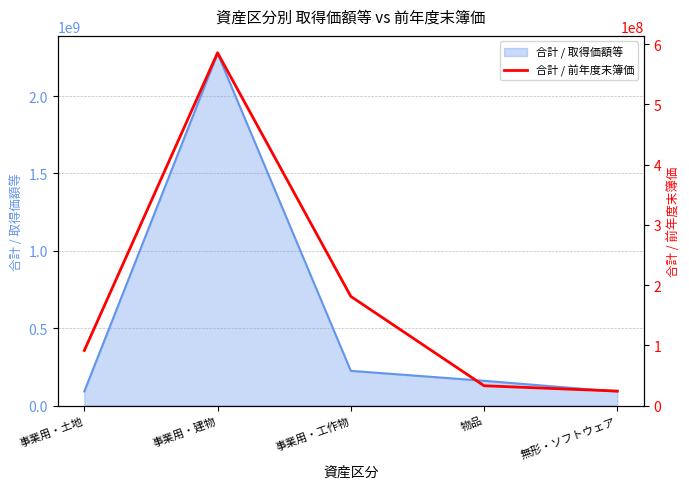

Rank the categories by value from highest to lowest.

事業用・建物, 事業用・工作物, 事業用・土地, 物品, 無形・ソフトウェア